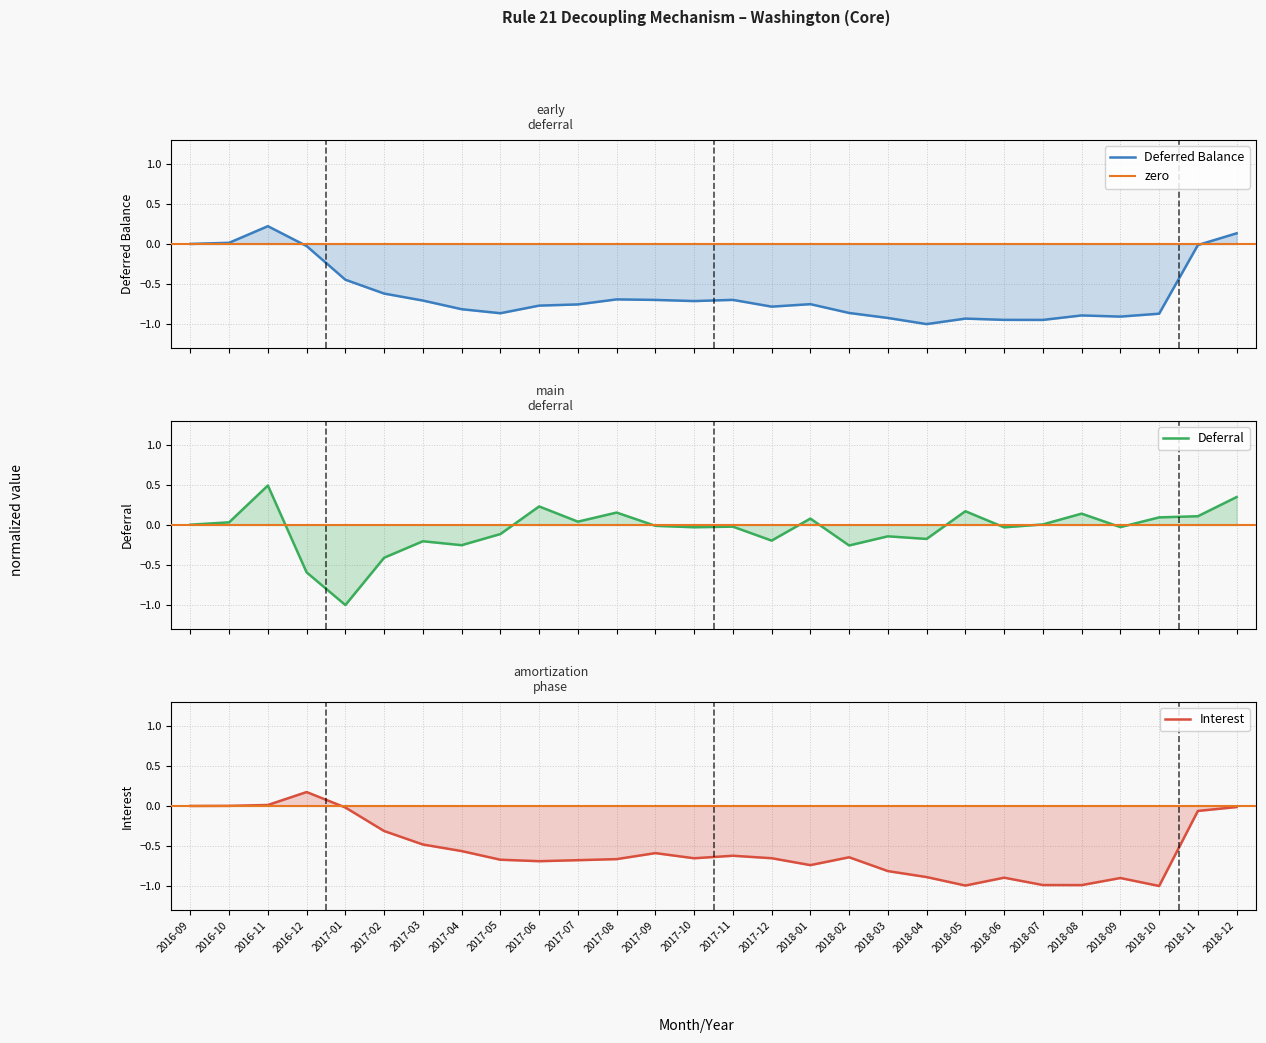

Which category has the lowest value in the Interest series?

2018-10